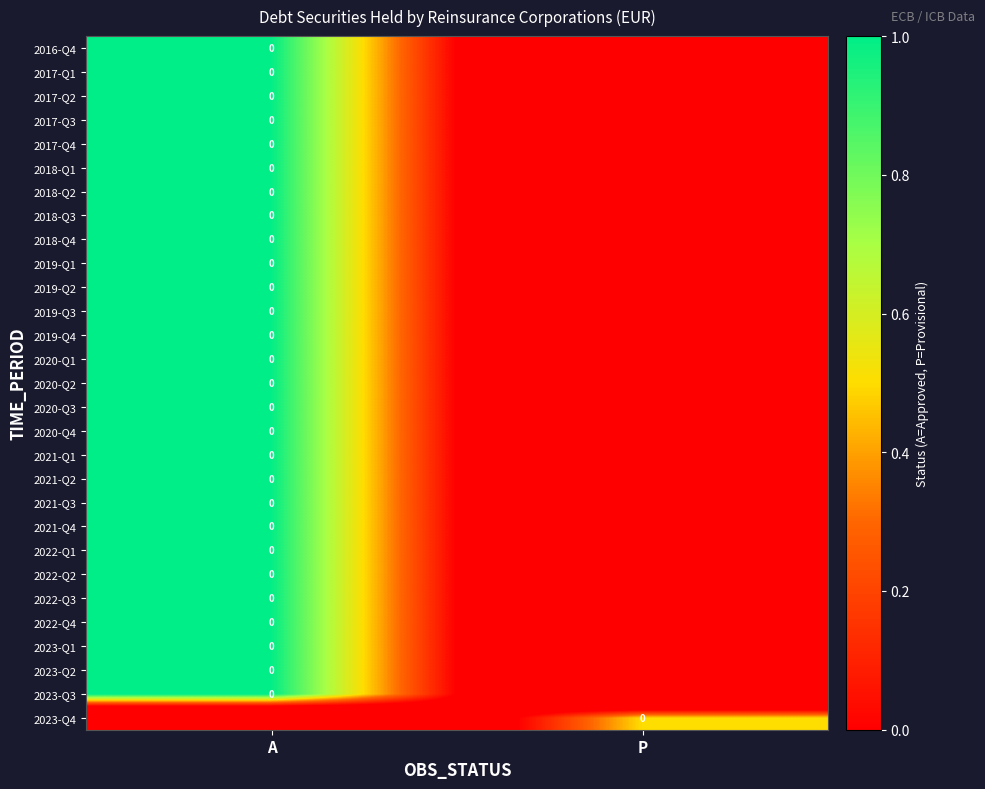

What value does the 2021-Q4 series have at A?

1.0